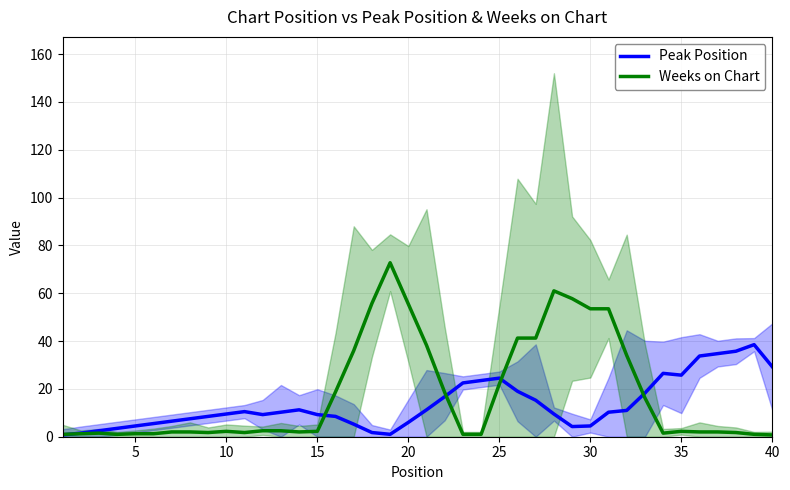

Which series ends up on top after the final intersection of Weeks on Chart and Peak Position?

Peak Position